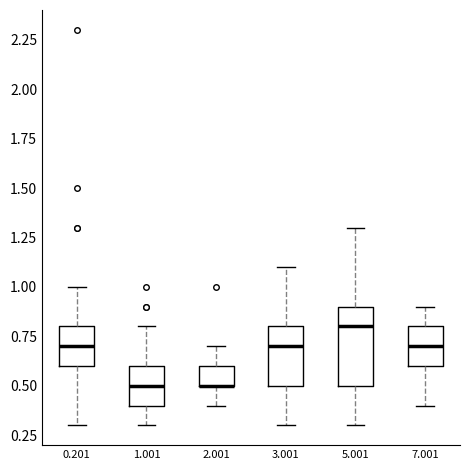

Where does the median line of the box at x = 3.001 sit on the y-axis? The values are not printed on the chart, so give them approximately, as read against the axis.

0.7